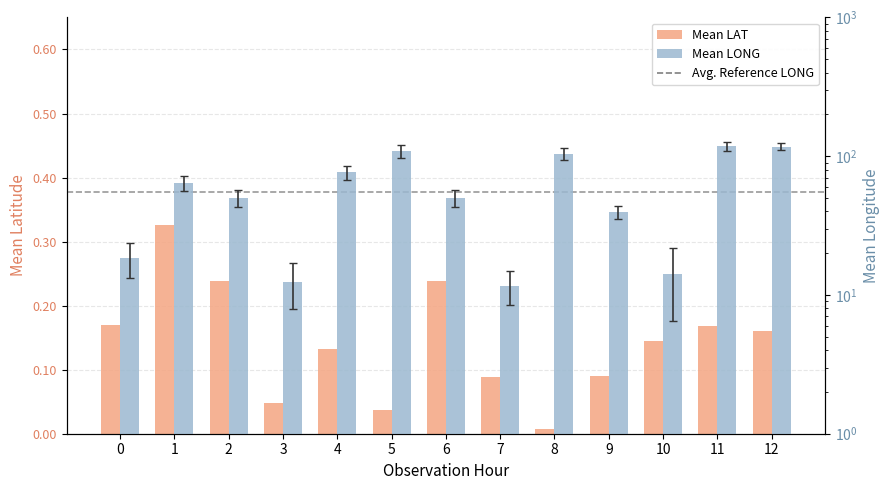

The Mean LONG series shows 109.1 at 5. True or false?

True